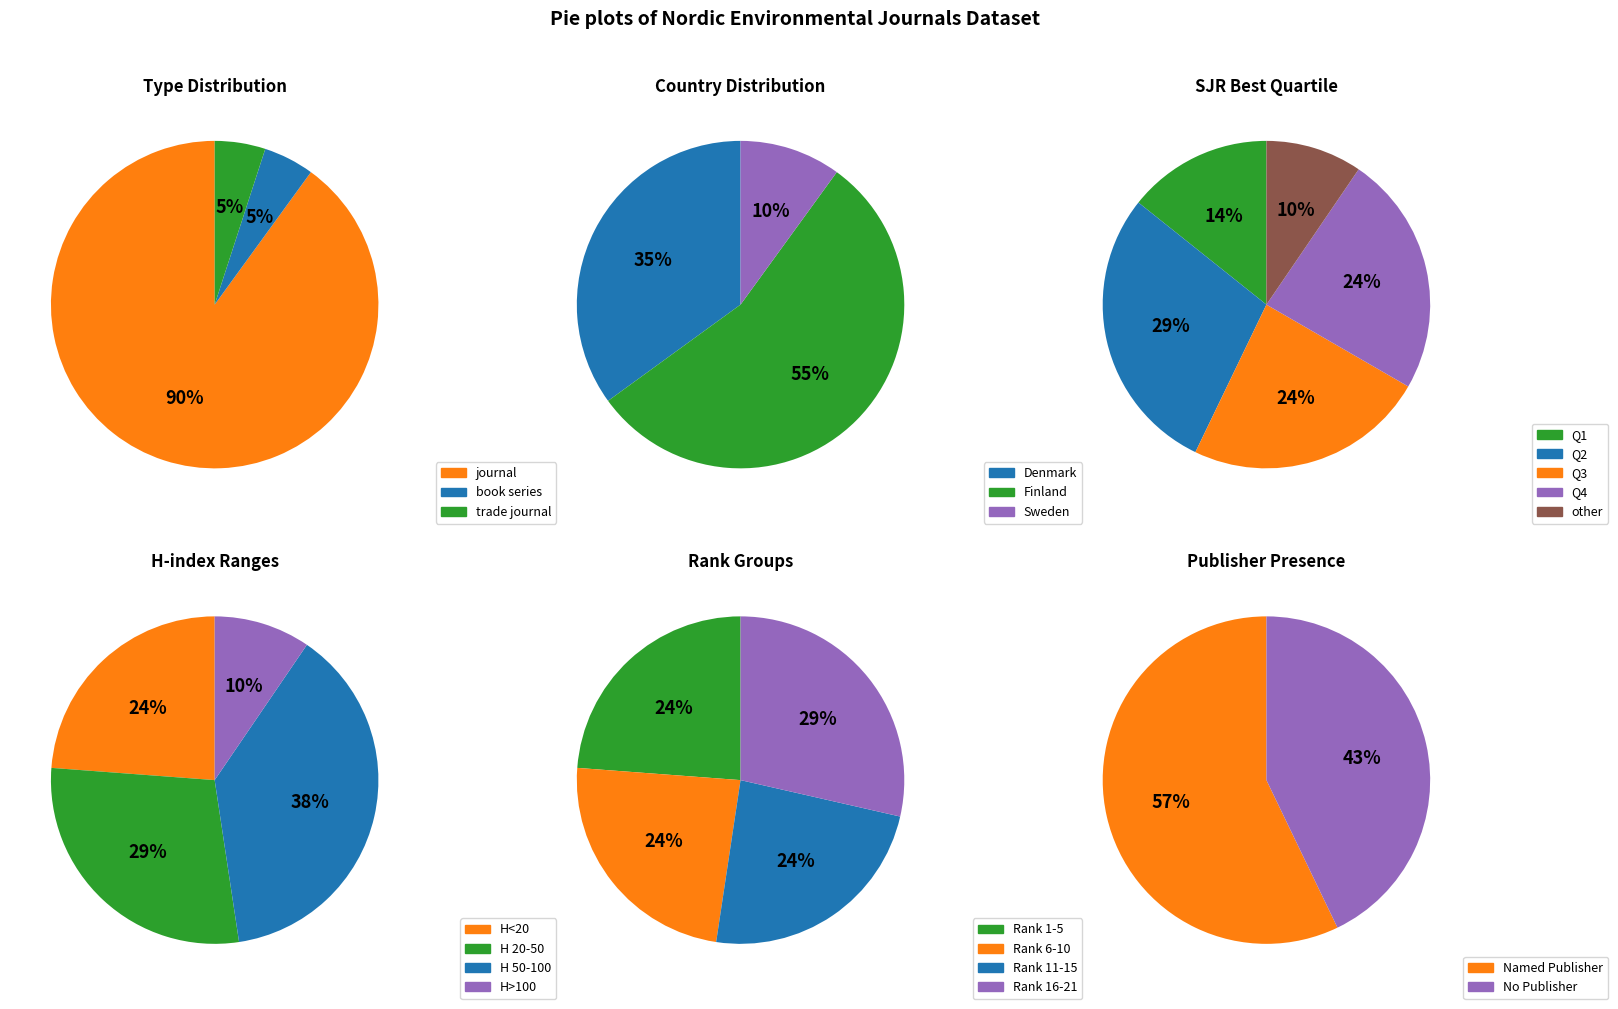

Is the sum of book series and trade journal greater than half?

No